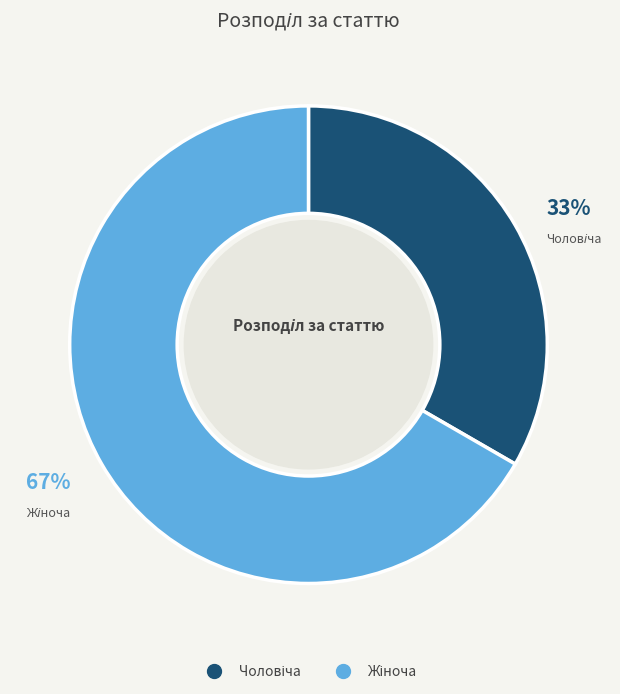

To the nearest percent, what is the average slice percentage?

50%